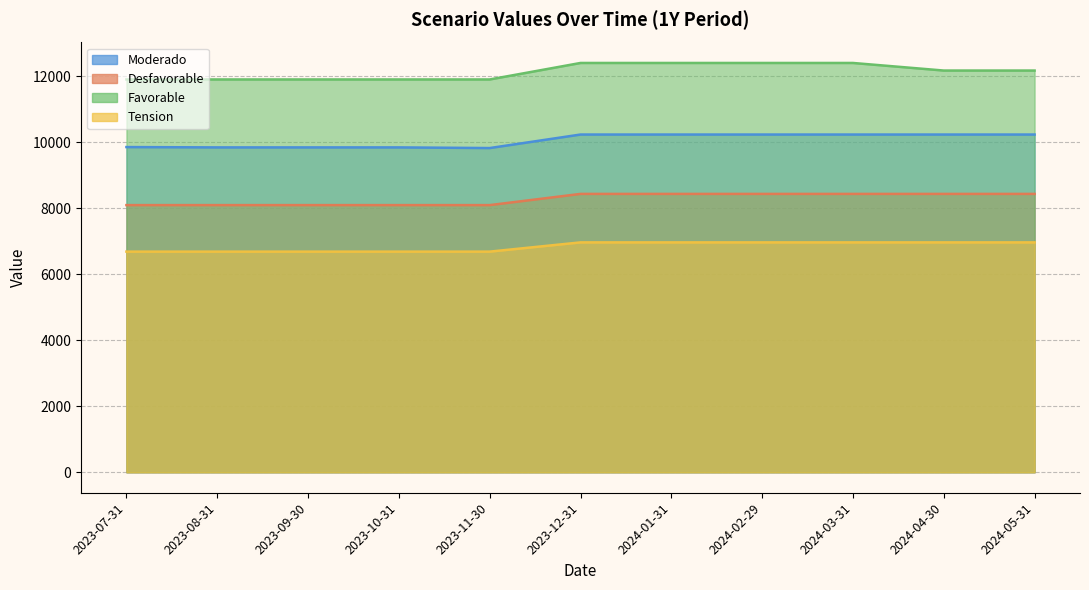

True or false: Desfavorable has more than 0 interior local peaks.

False